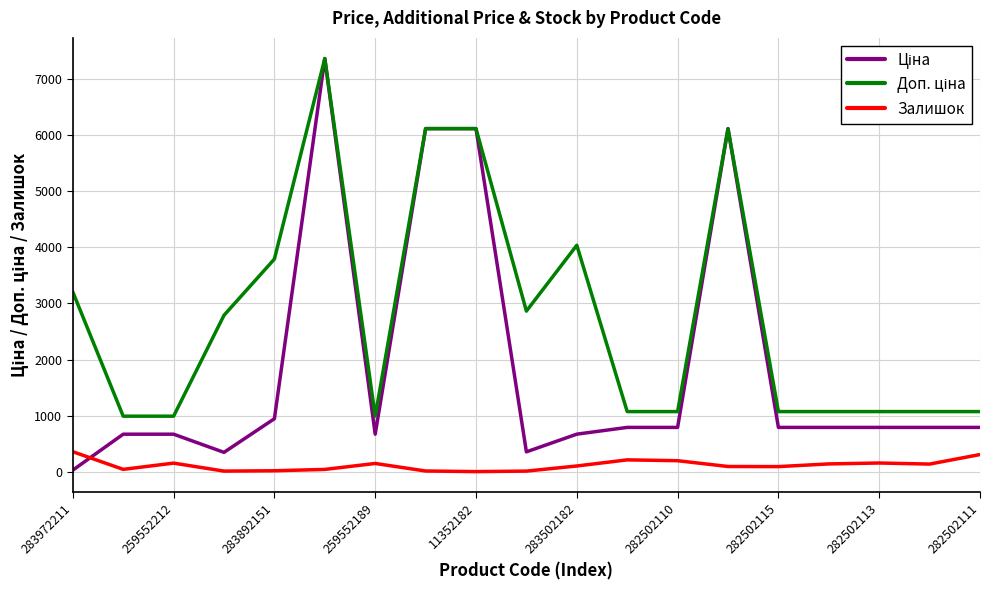

How many lines are shown in the chart?

3